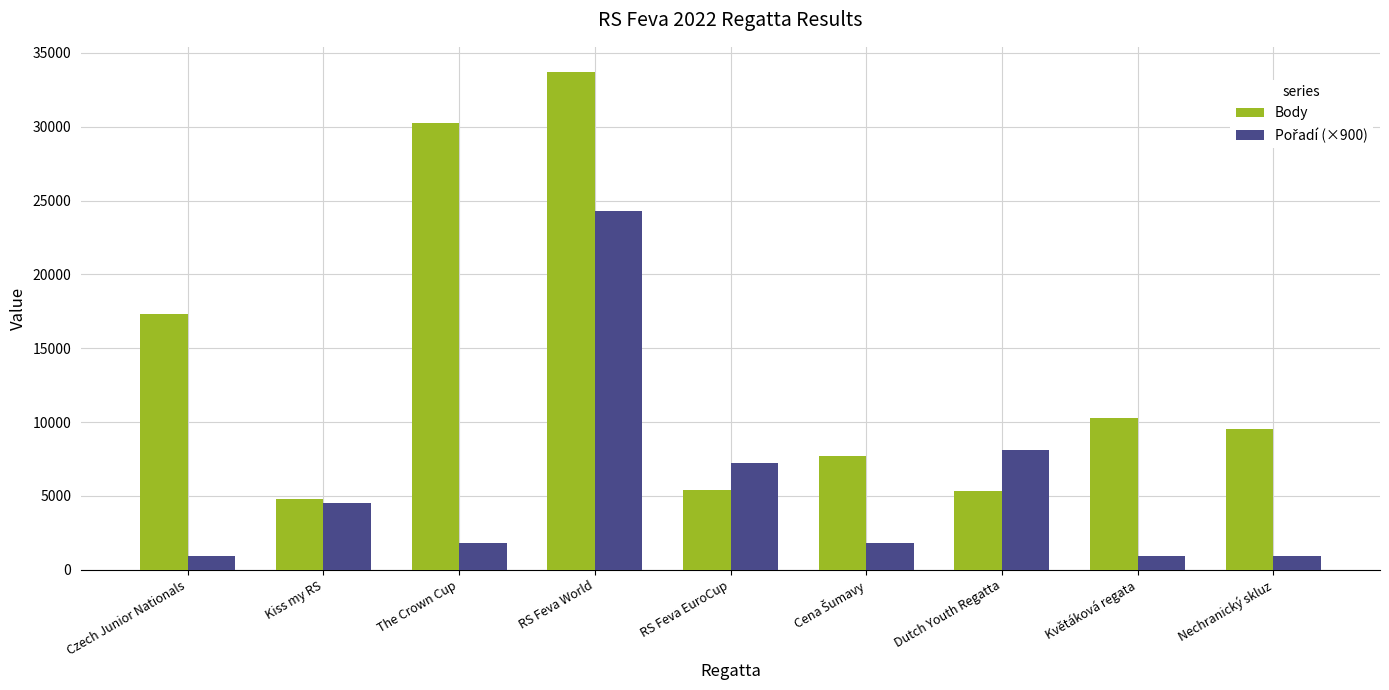

How many distinct data groups are displayed?

2